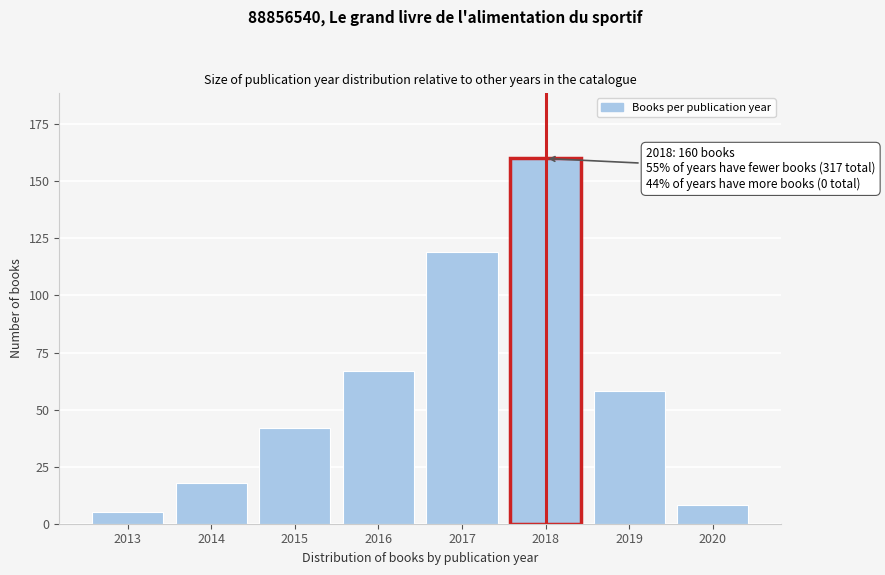

Reading left to right, what are all the values shown in this chart?

5	18	42	67	119	160	58	8